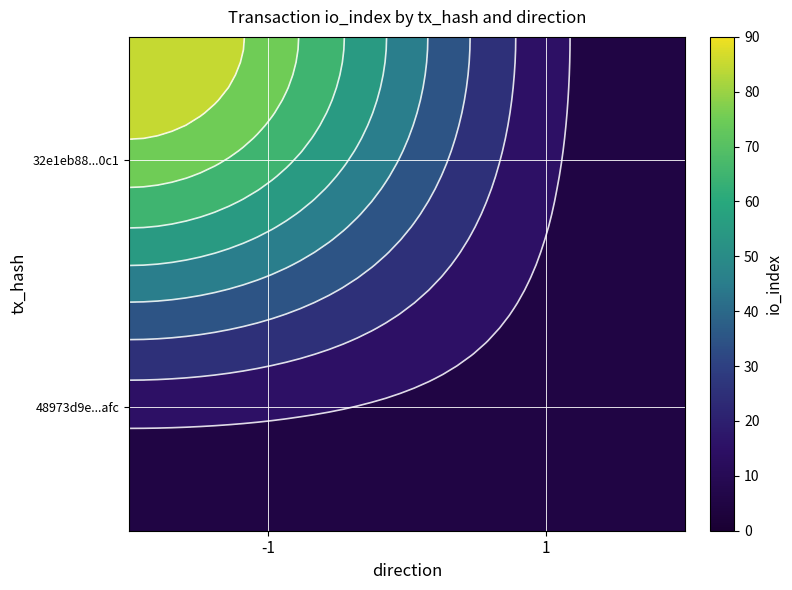

At which category is the sum across all series the highest?

-1